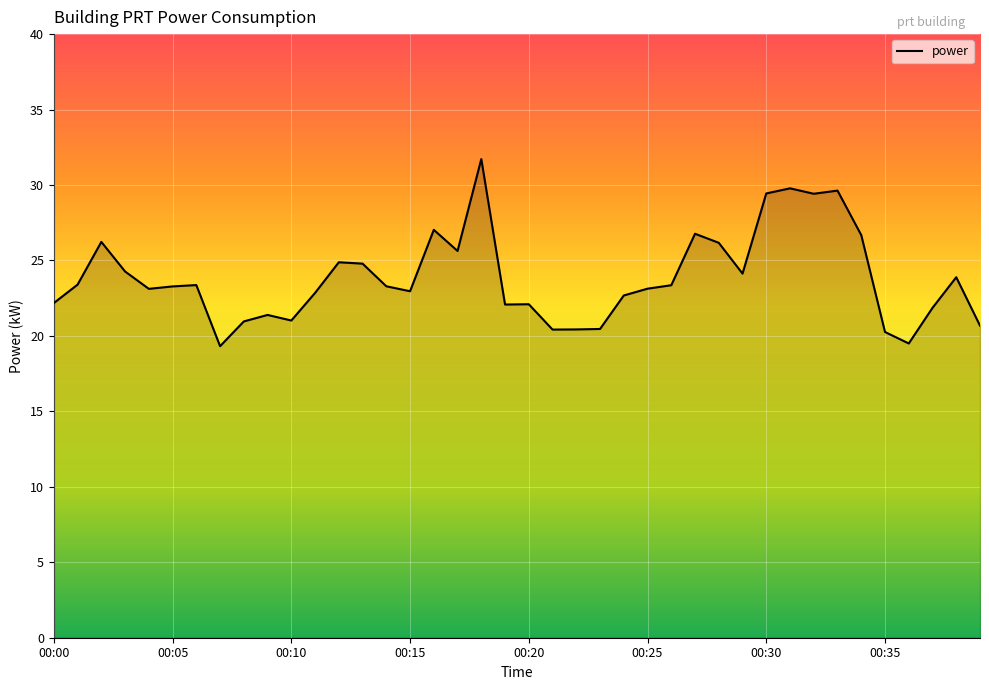

What is the smallest value displayed?

19.3